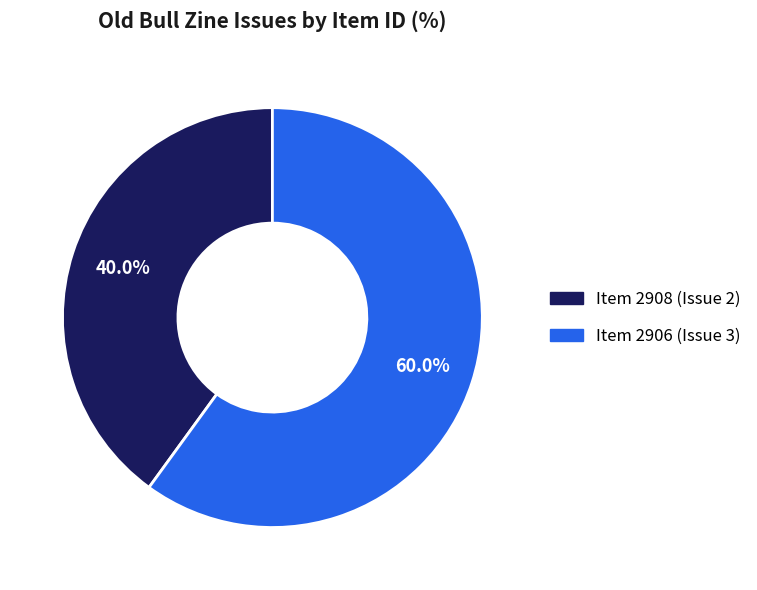

Is there any slice that represents more than half of the pie?

Yes